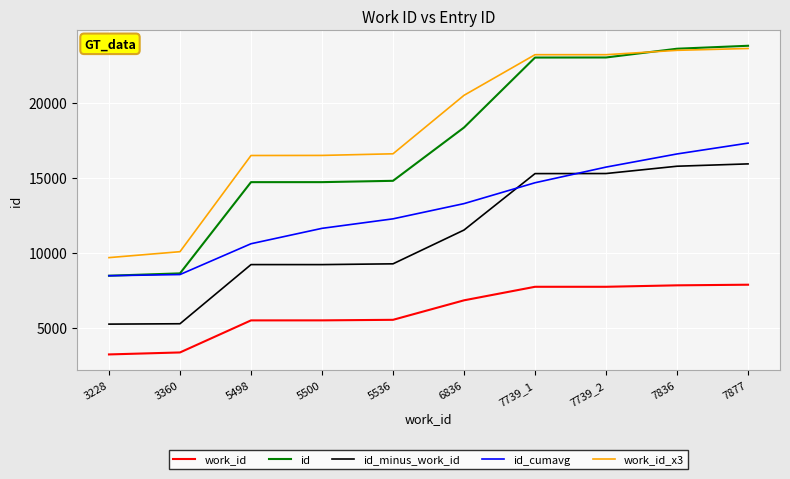

At 5536, list the series in order from largest to smallest.

work_id_x3, id, id_cumavg, id_minus_work_id, work_id